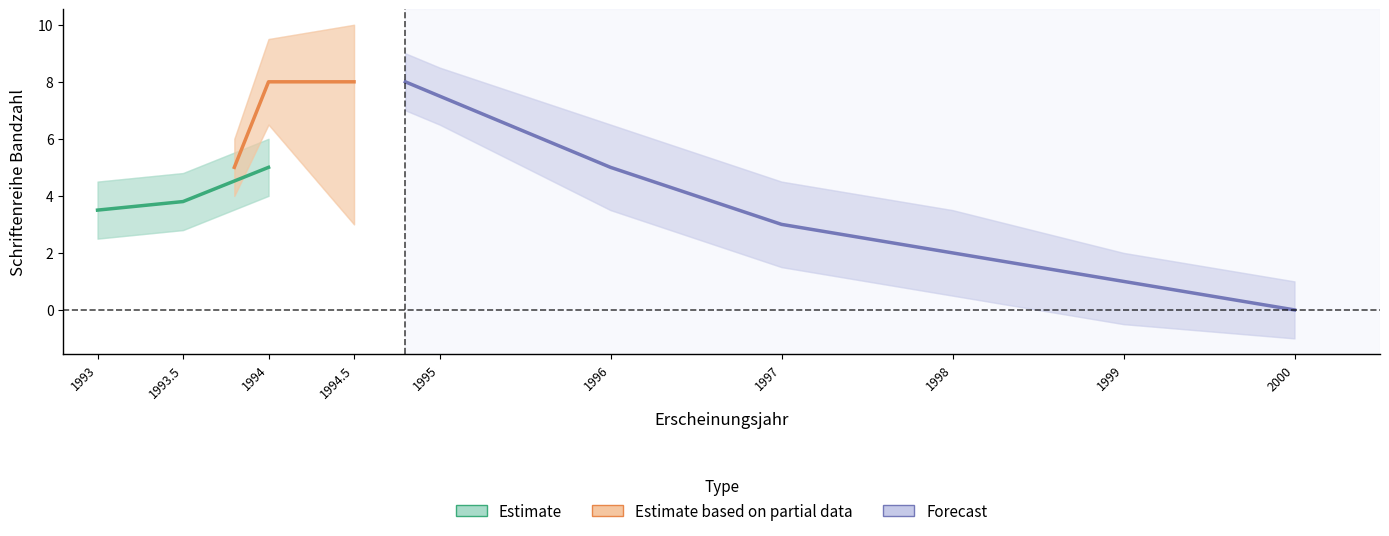

What value does the data have at 1994?

8